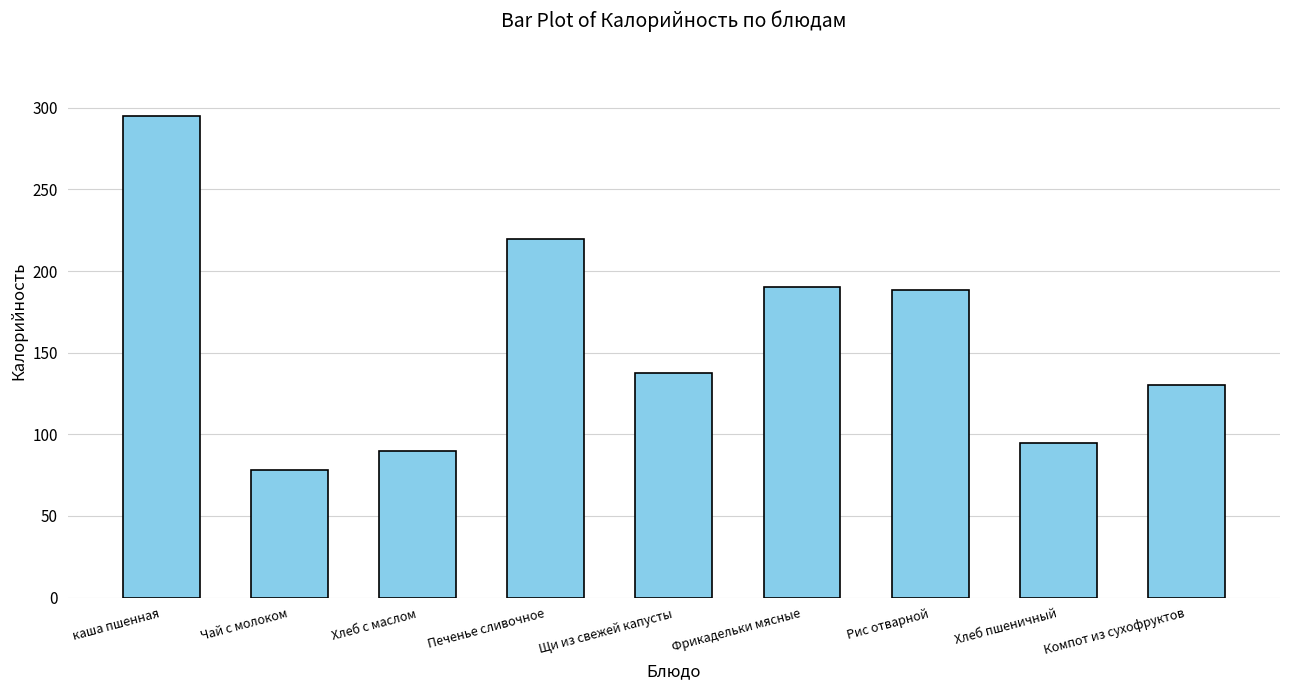

What is the label of the 5th bar from the left?

Щи из свежей капусты